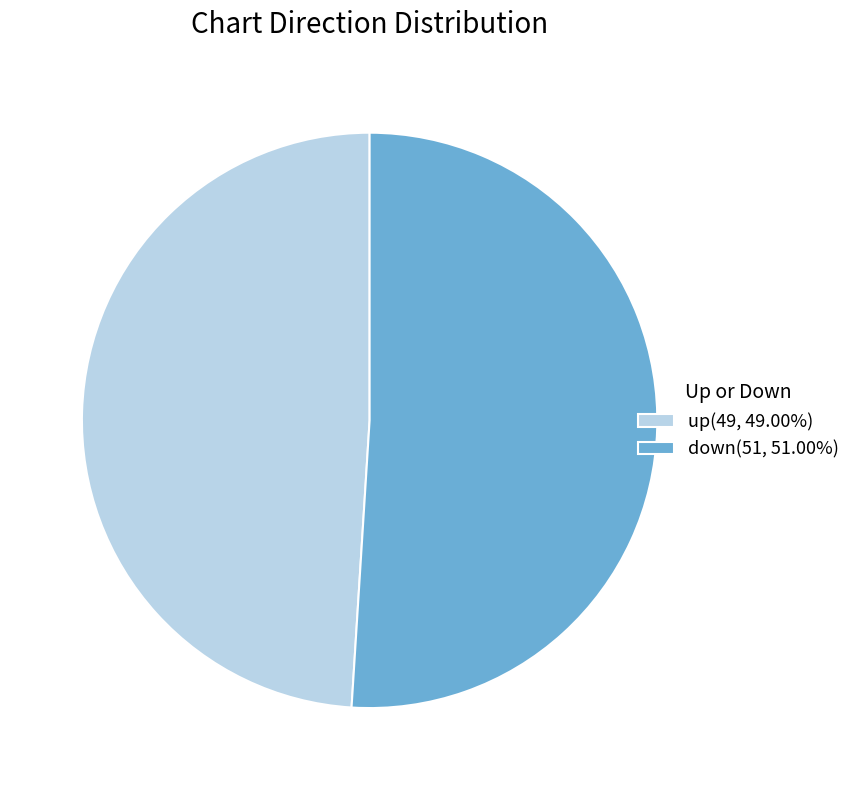

Is it true that up is 49% of the pie?

True